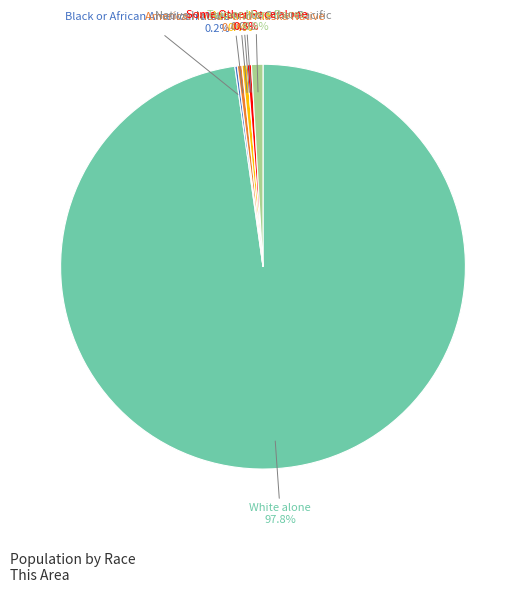

The White alone slice represents 98% of the pie. True or false?

True